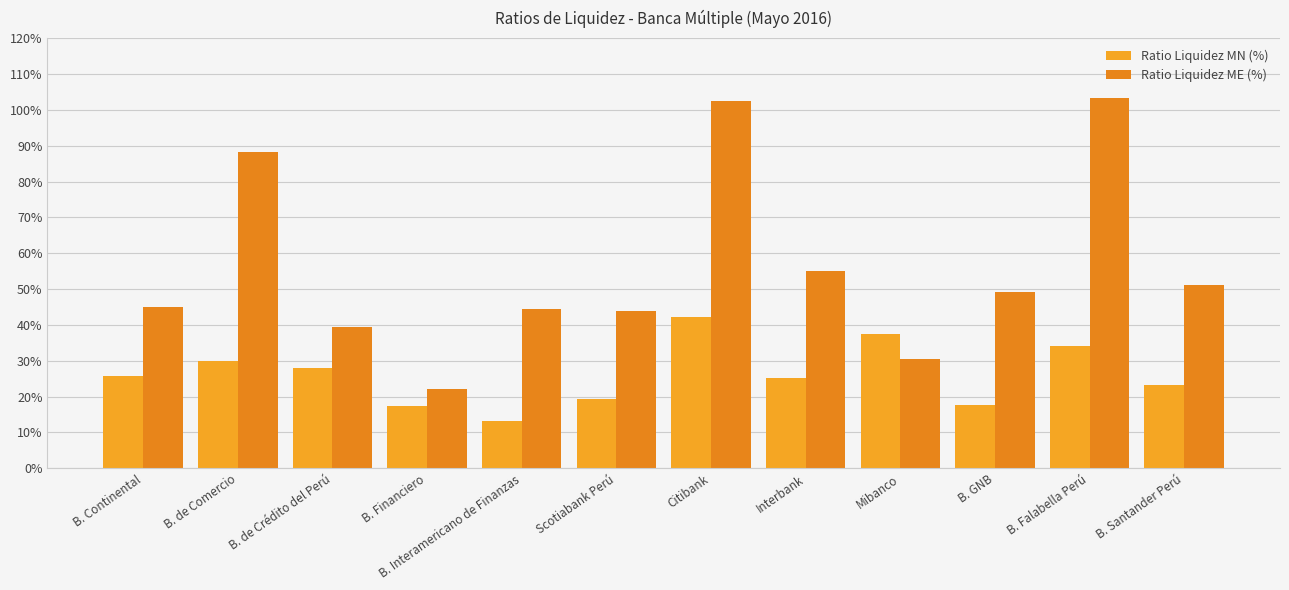

Are the bars grouped side by side (vs. stacked)?

Yes